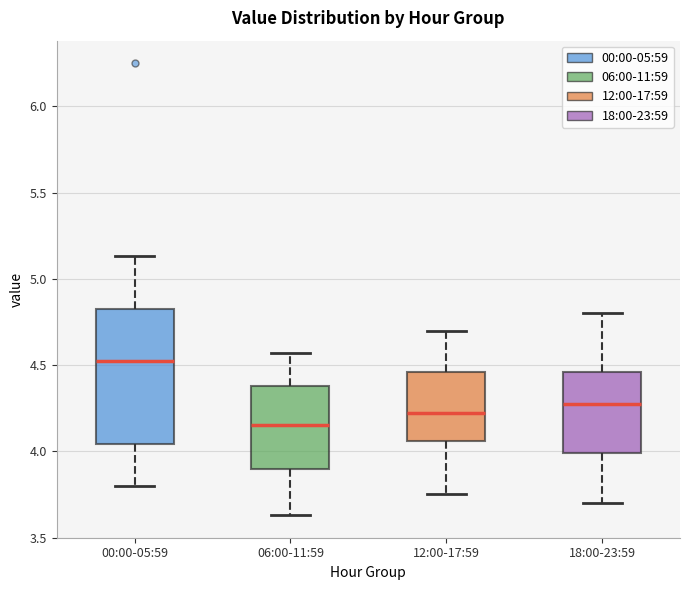

Where is the upper edge of the box for 00:00-05:59 on the y-axis? The values are not printed on the chart, so give them approximately, as read against the axis.

4.85